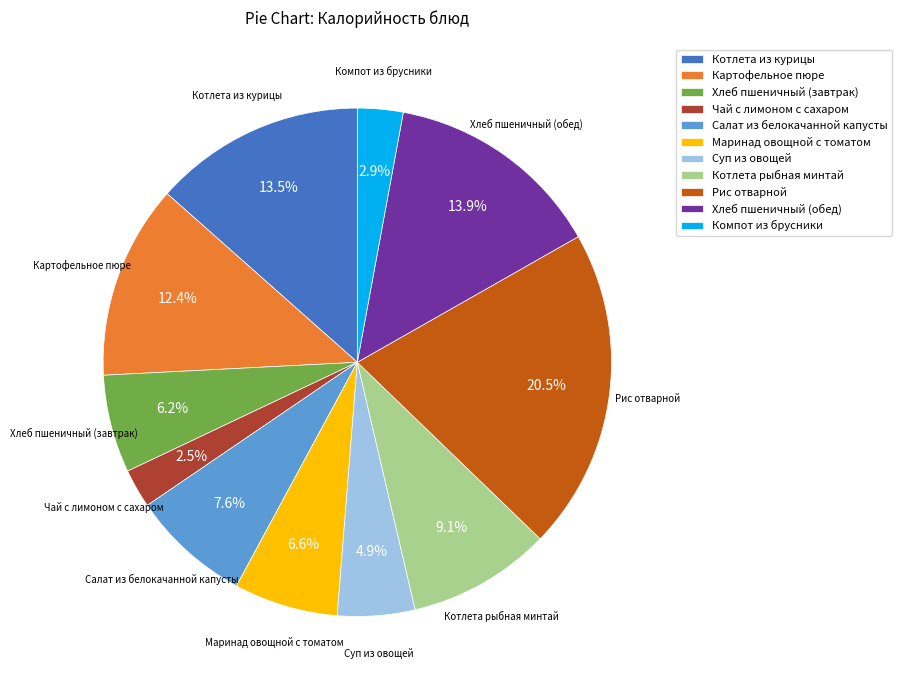

Is the sum of Компот из брусники and Чай с лимоном с сахаром greater than half?

No